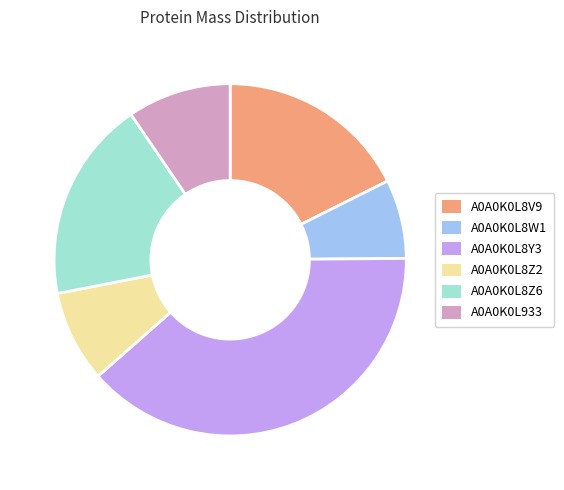

Which category has the smallest portion of the pie?

A0A0K0L8W1